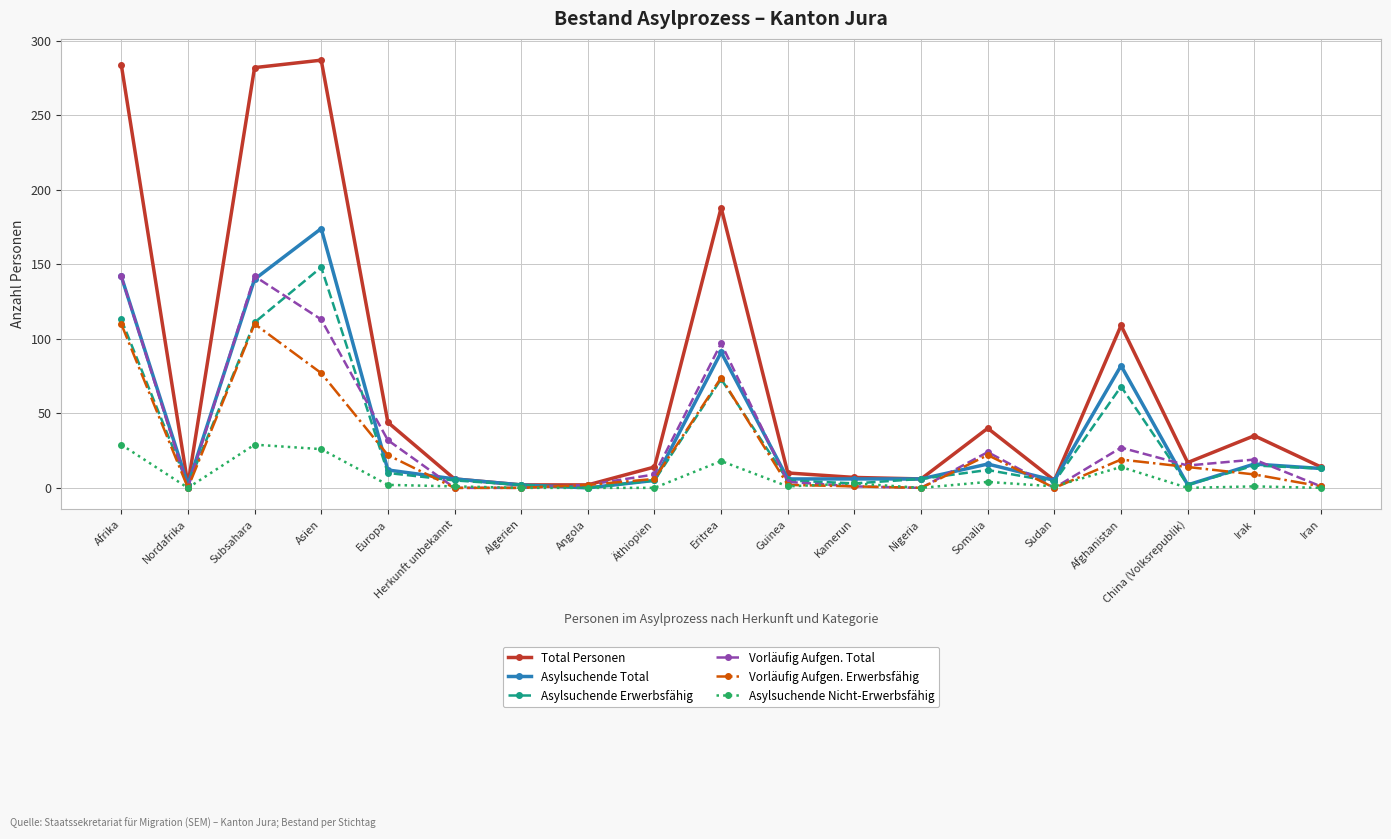

Where is the first local minimum for Asylsuchende Total?

Nordafrika